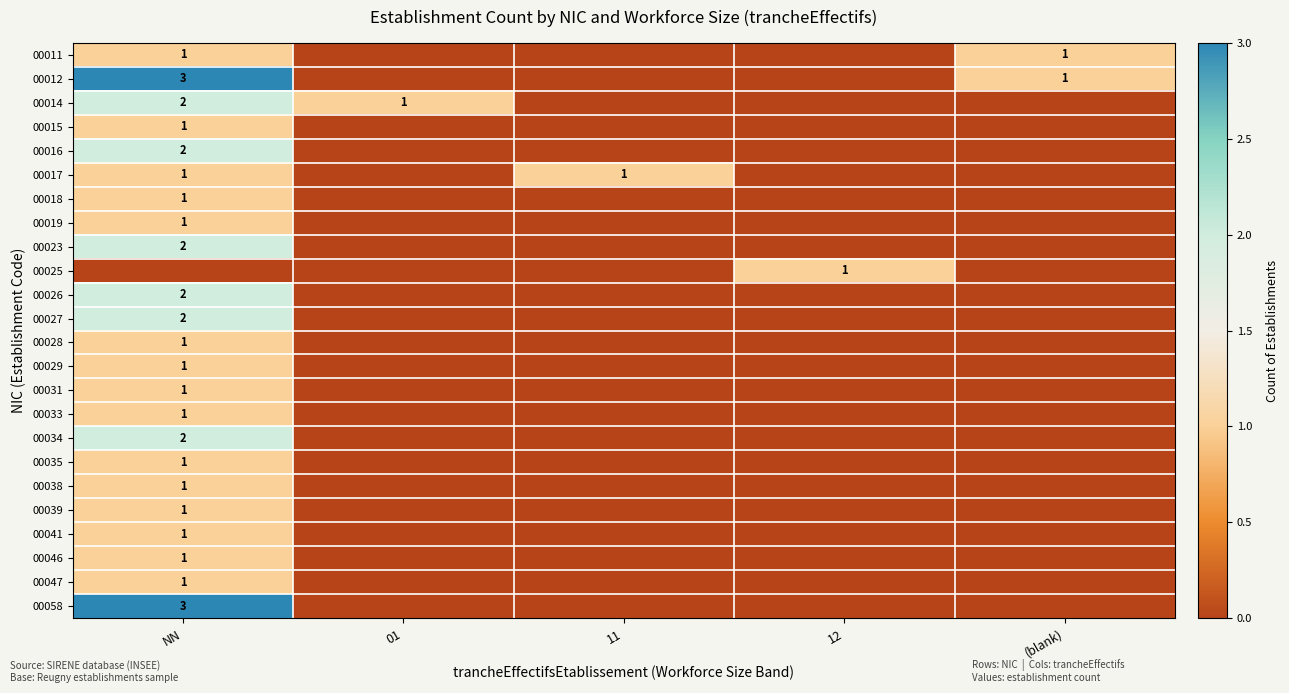

Which category has the highest value in the 00046 series?

NN